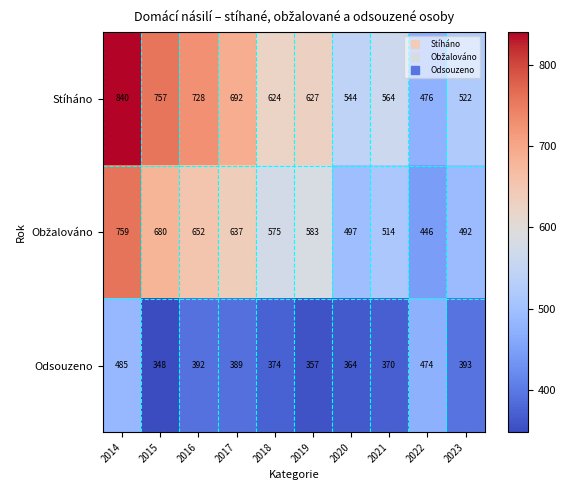

Between 2014 and 2015, which series saw the biggest shift?

Odsouzeno